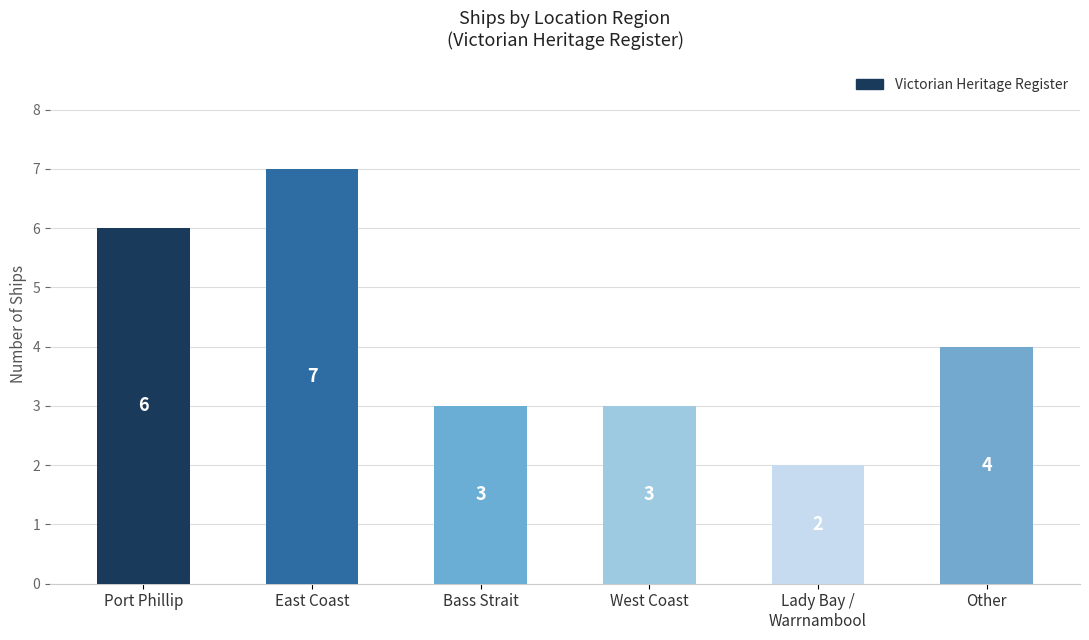

Reading left to right, extract all data points from this chart.

Port Phillip=6	East Coast=7	Bass Strait=3	West Coast=3	Lady Bay /
Warrnambool=2	Other=4